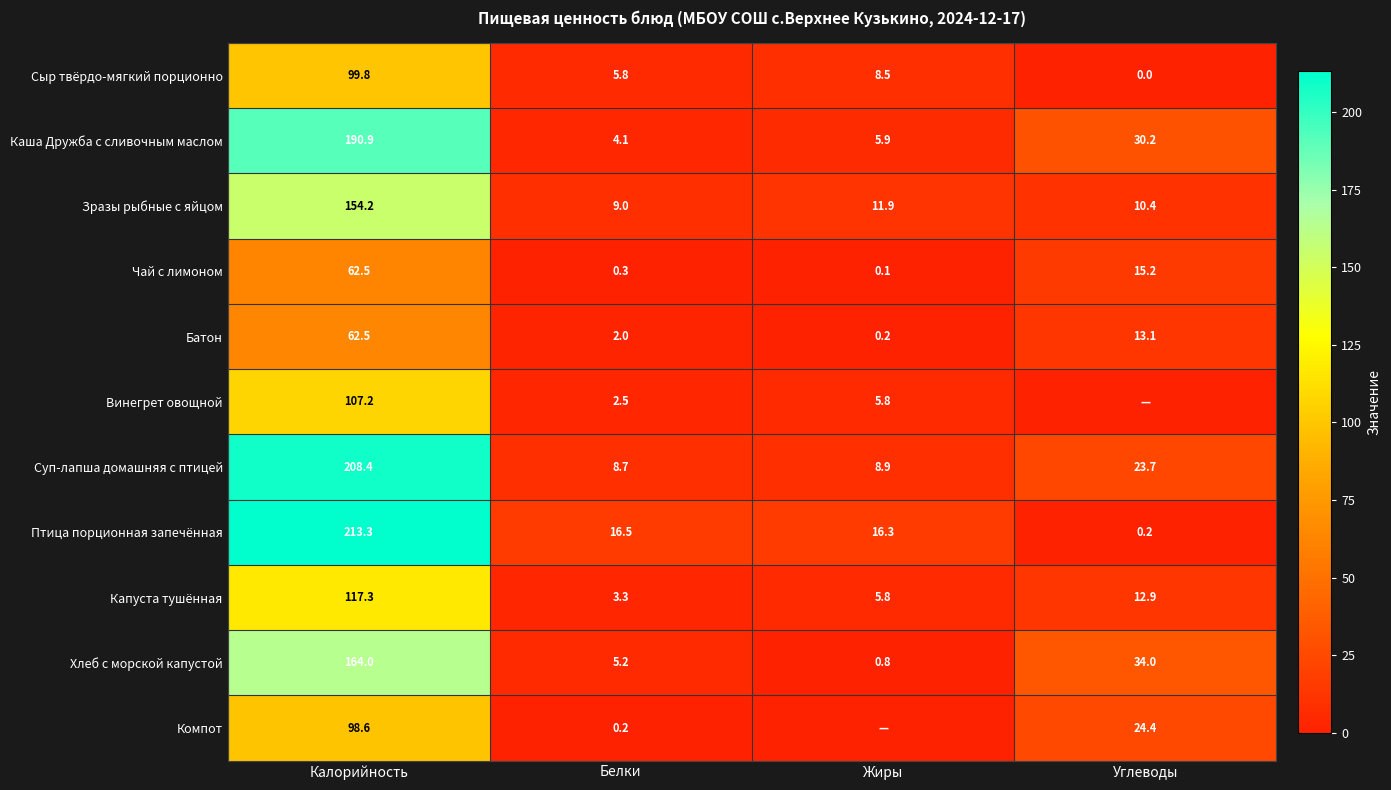

How many data points in Птица порционная запечённая are less than 16?

1